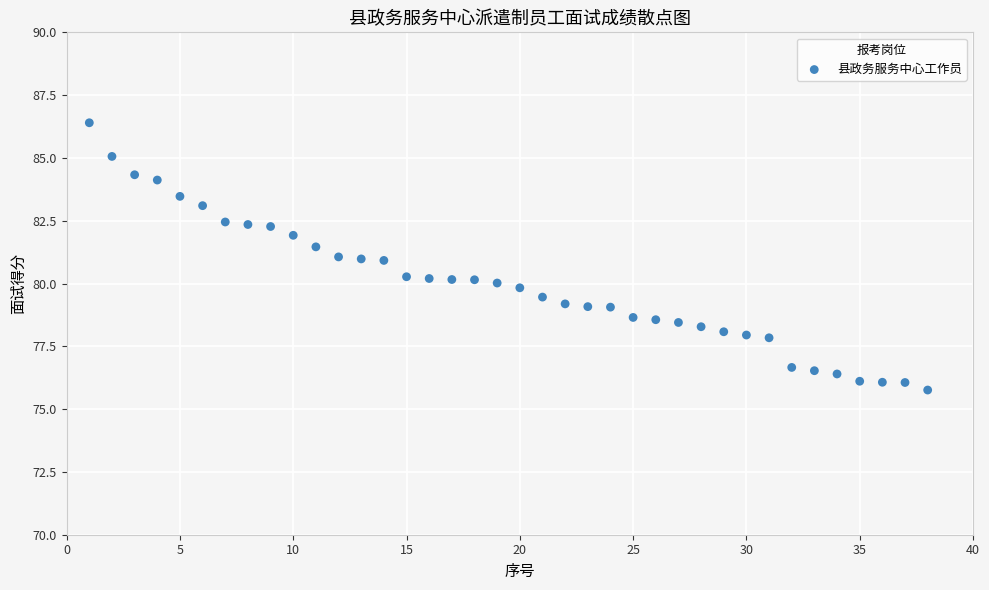

What is the range of X values (max minus min)?

37.0